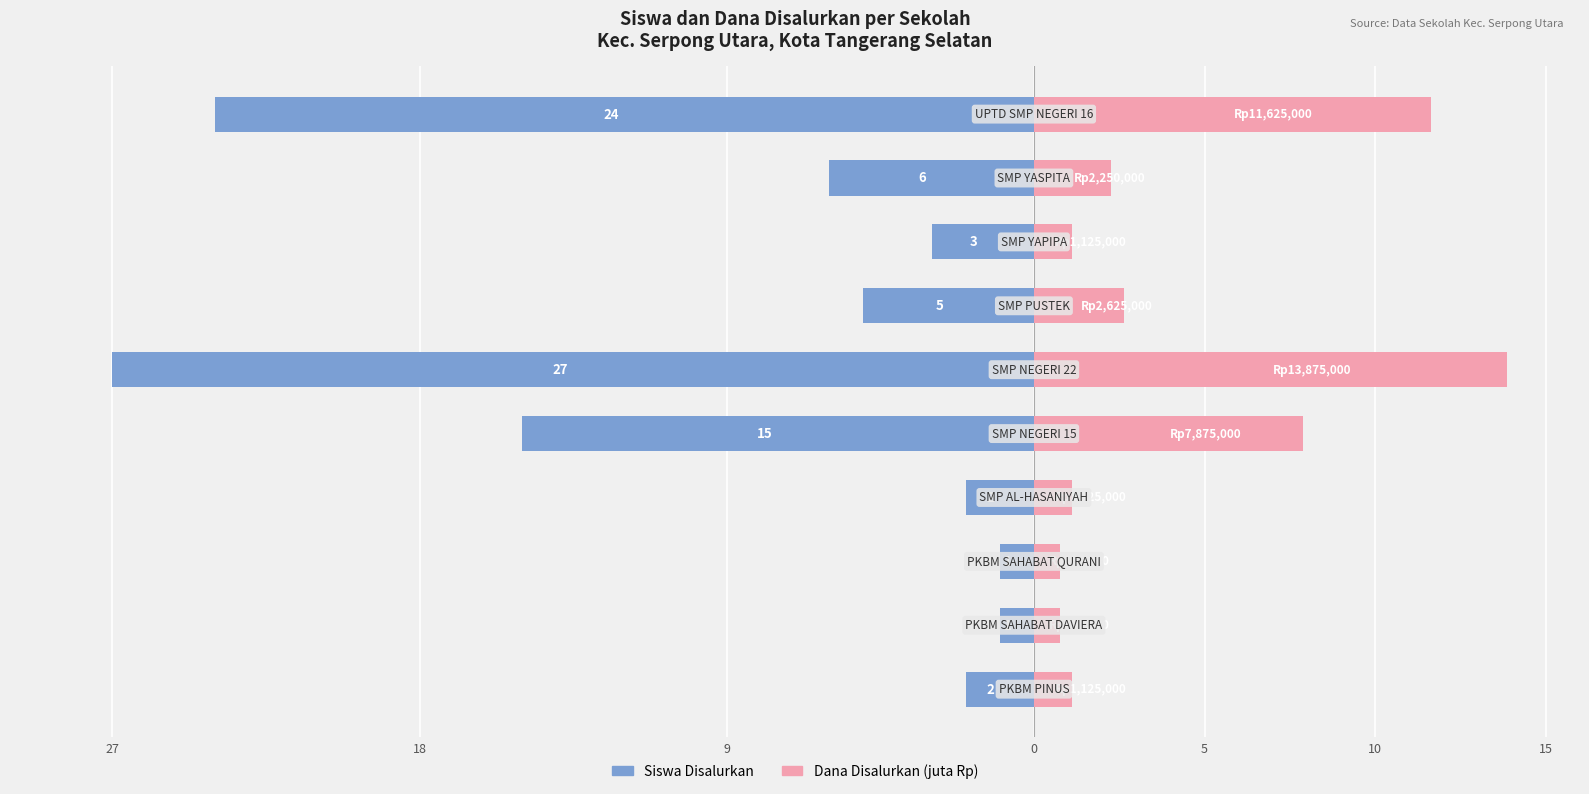

What is the greatest value displayed?

13.9